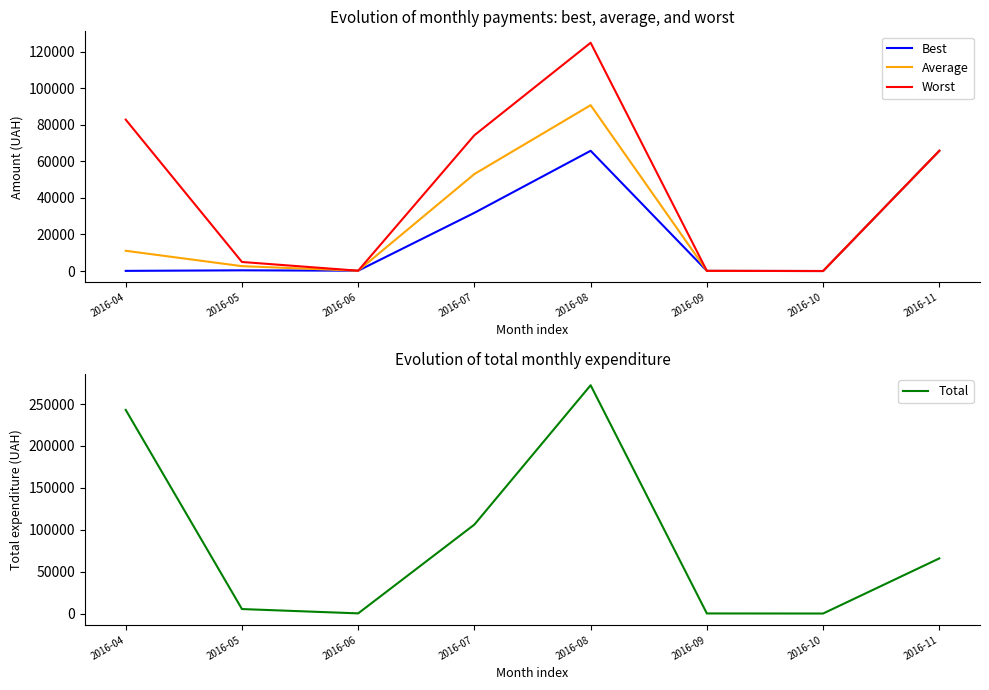

Rank the series by their maximum value, from lowest to highest.

Best, Average, Worst, Total